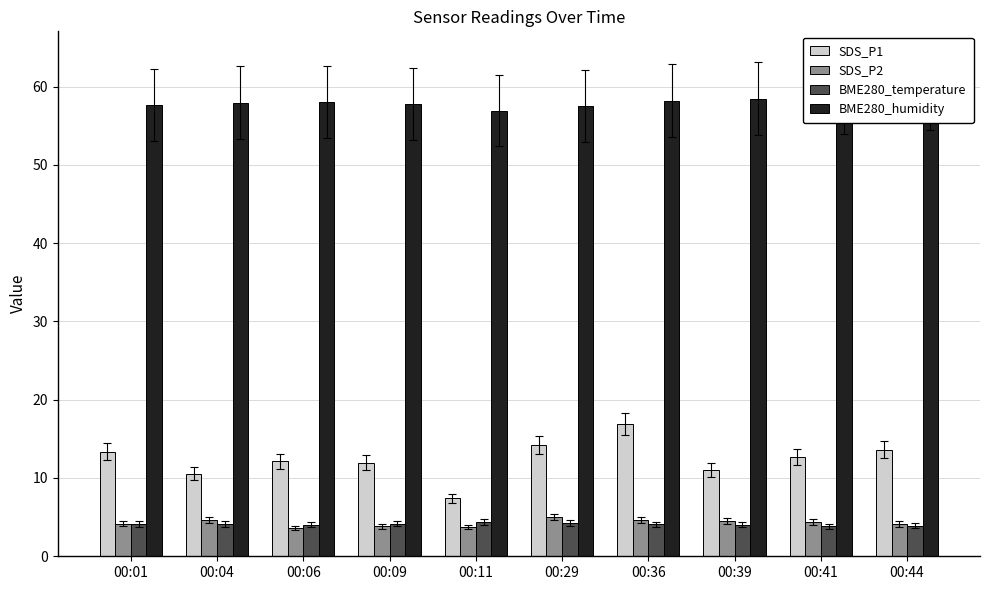

Does the chart contain stacked bars?

No